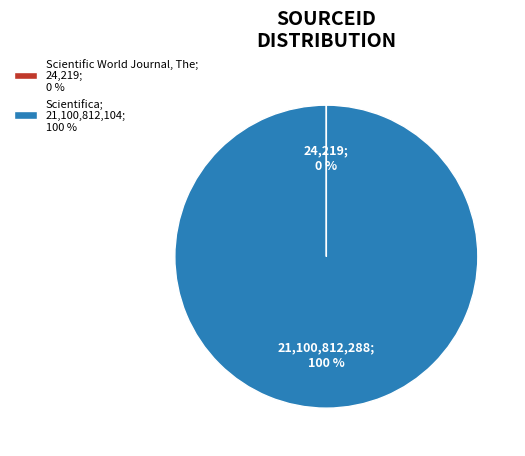

Does any single category account for the majority?

Yes